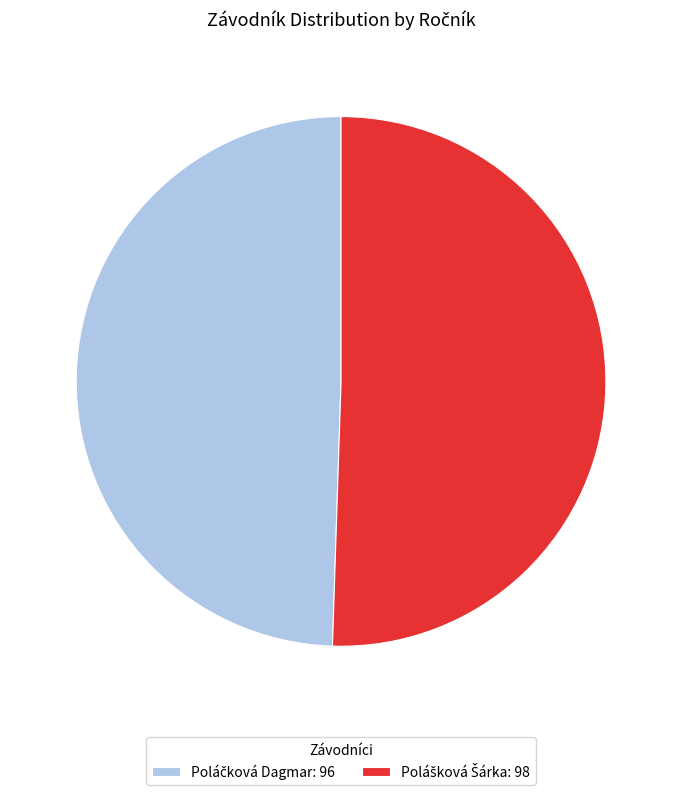

Is there any slice that represents more than half of the pie?

Yes